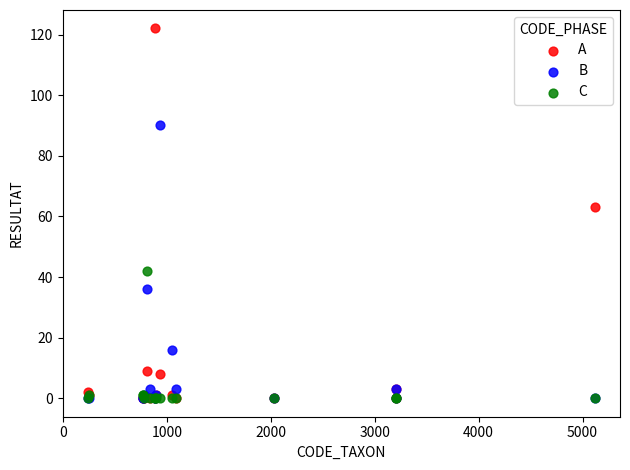

Across all series, what Y value is closest to 61?

63